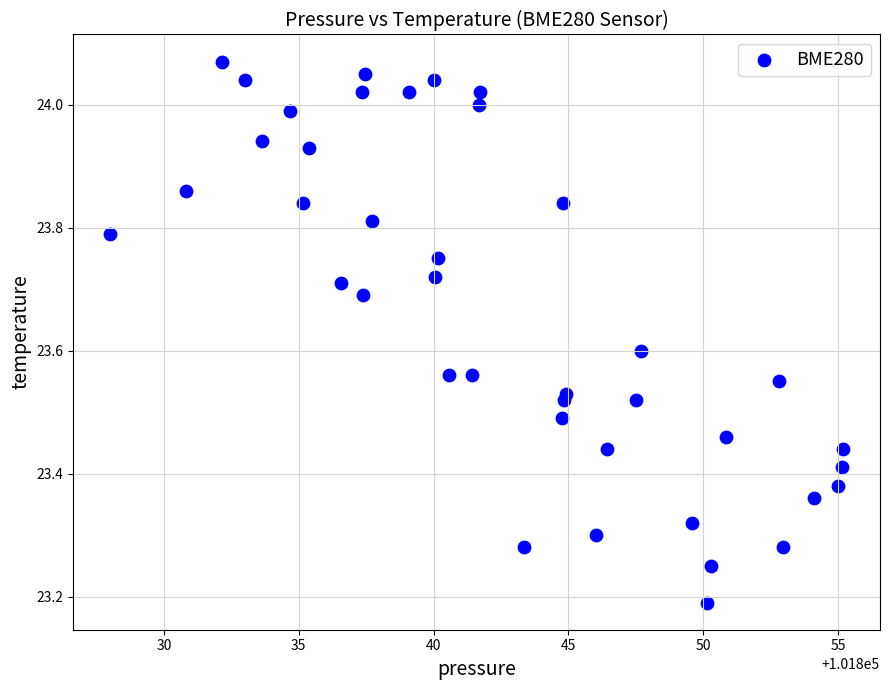

What is the range of Y values (max minus min)?

0.9